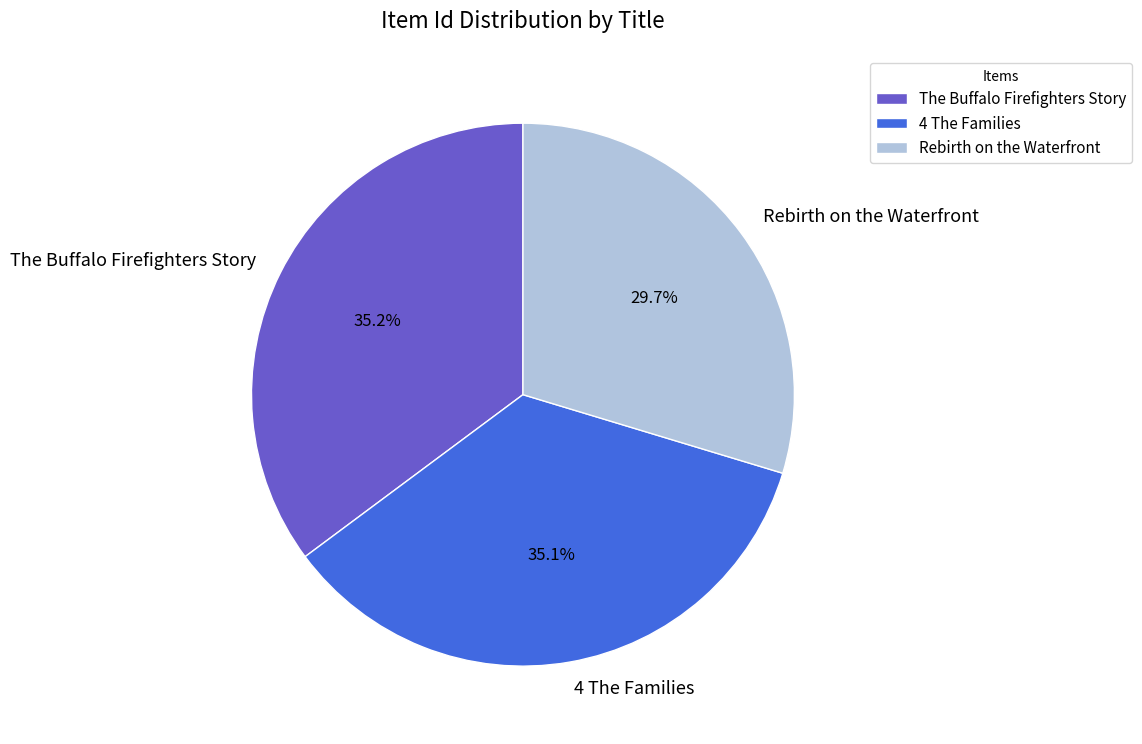

What is the smallest slice in the pie chart?

Rebirth on the Waterfront